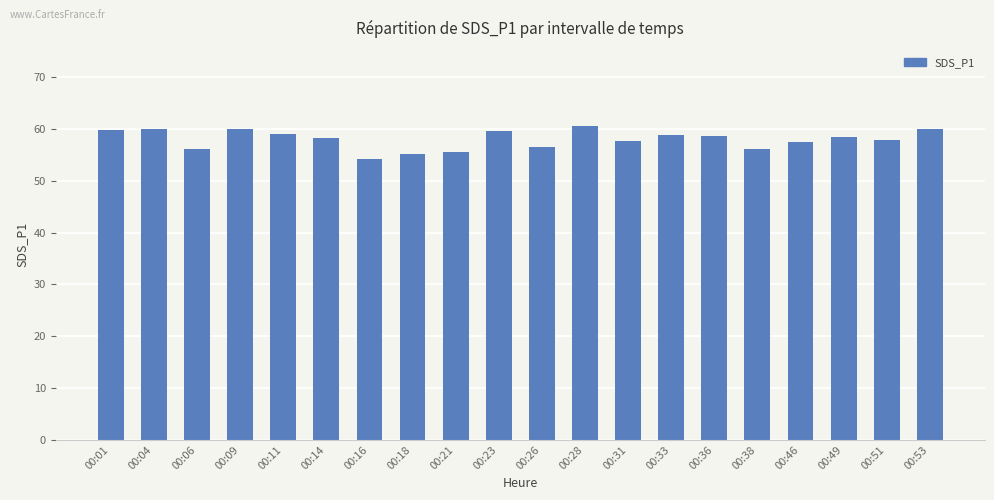

The chart shows a value of 84.8 at 00:46. True or false?

False